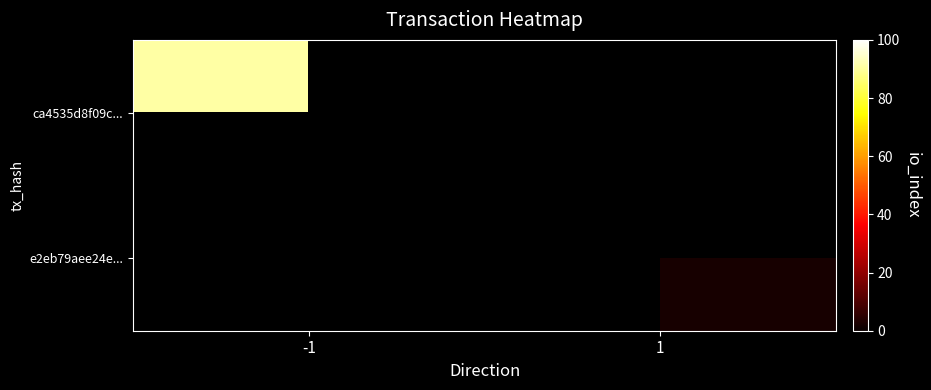

At how many categories does at least one series exceed 83?

1